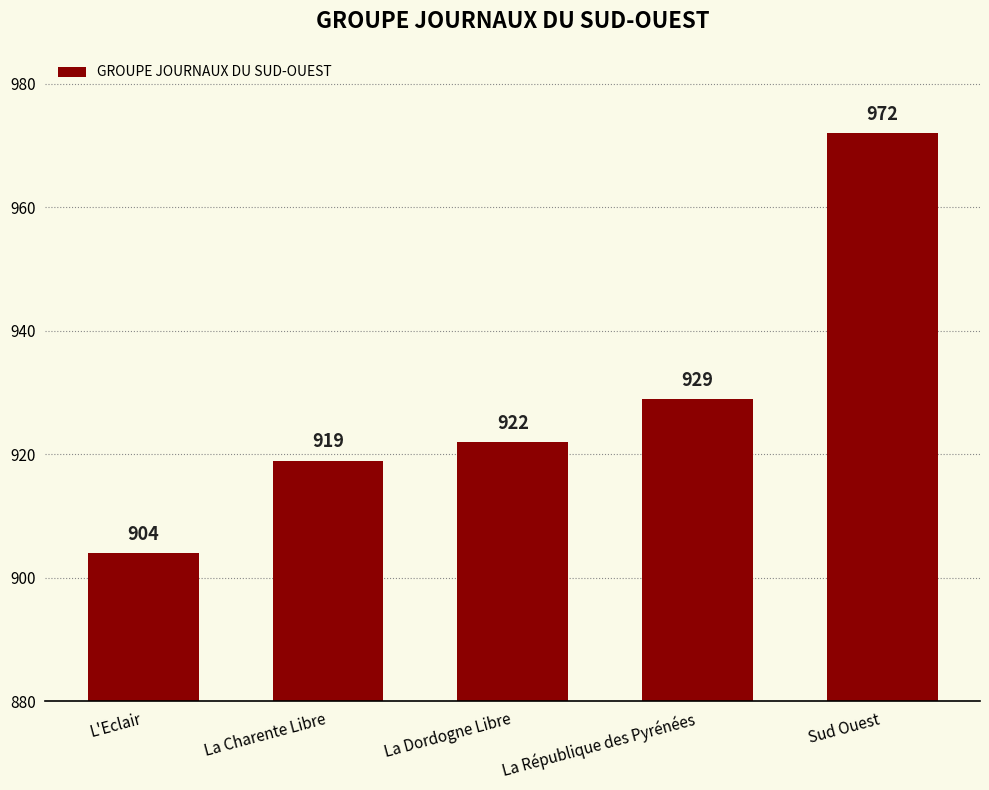

What is the difference between the values at Sud Ouest and La Dordogne Libre?

50